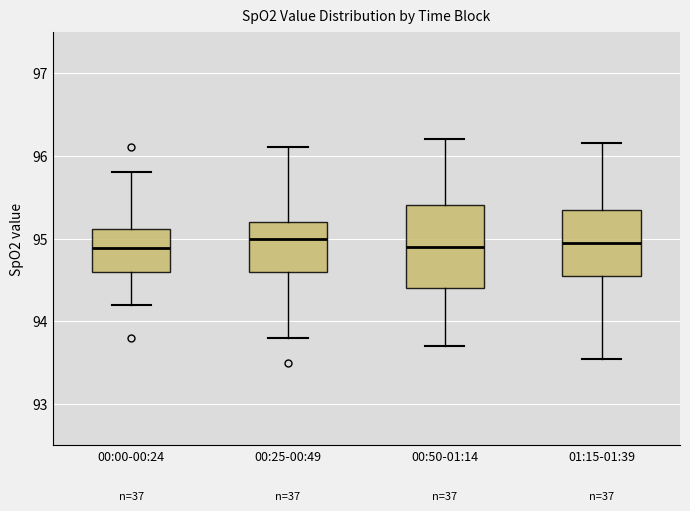

Reading left to right, read every box against the y-axis: the position of its median line, the range the box covers, and the ends of its whiskers. The values are not printed on the chart, so give them approximately, as read against the axis.

00:00-00:24: median 94.9, box 94.6 to 95.1, whiskers 94.2 to 95.8
00:25-00:49: median 95.0, box 94.6 to 95.2, whiskers 93.8 to 96.1
00:50-01:14: median 94.9, box 94.4 to 95.4, whiskers 93.7 to 96.2
01:15-01:39: median 95.0, box 94.6 to 95.4, whiskers 93.6 to 96.2